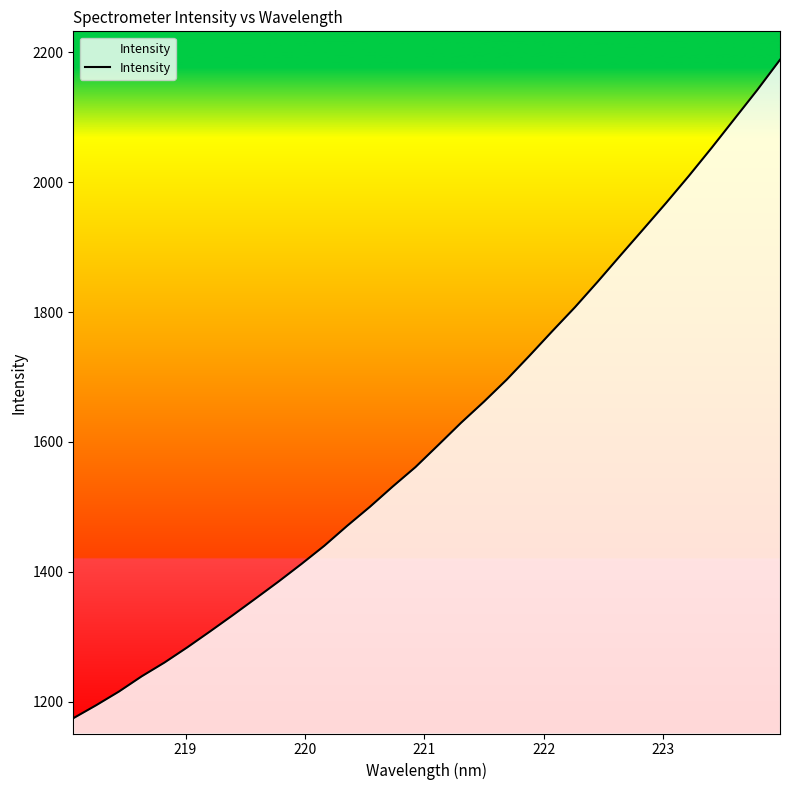

What is the difference between the maximum and minimum values?

1013.9